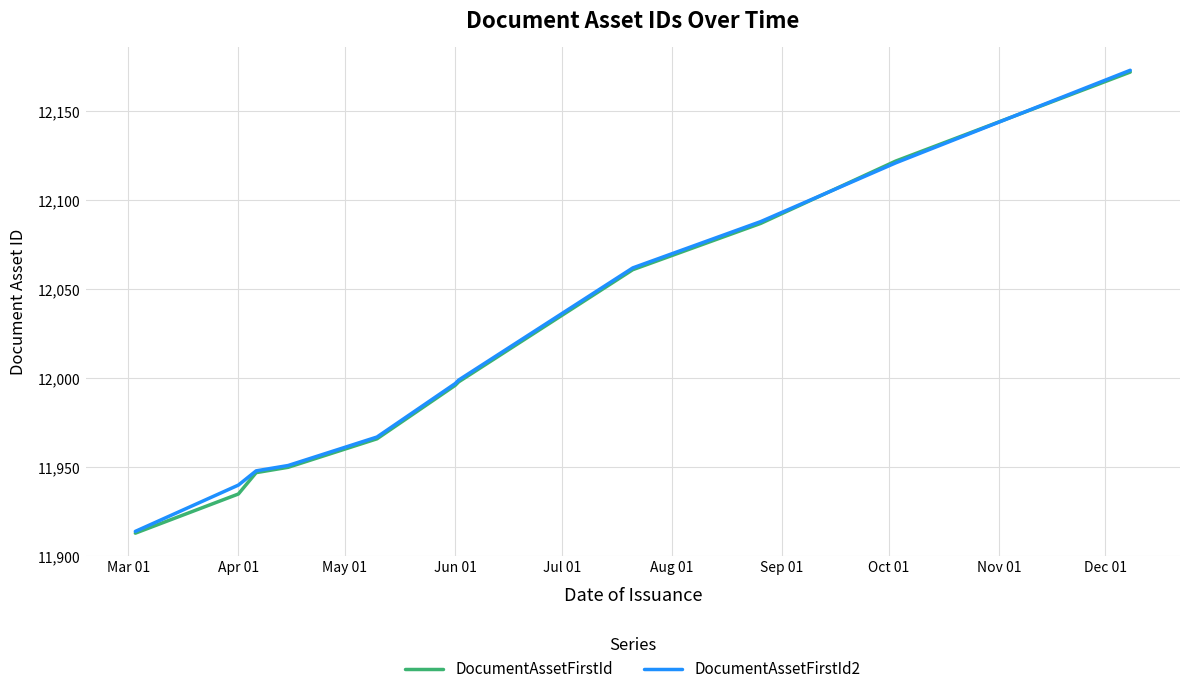

What is the lowest value of the DocumentAssetFirstId2 series?

11914